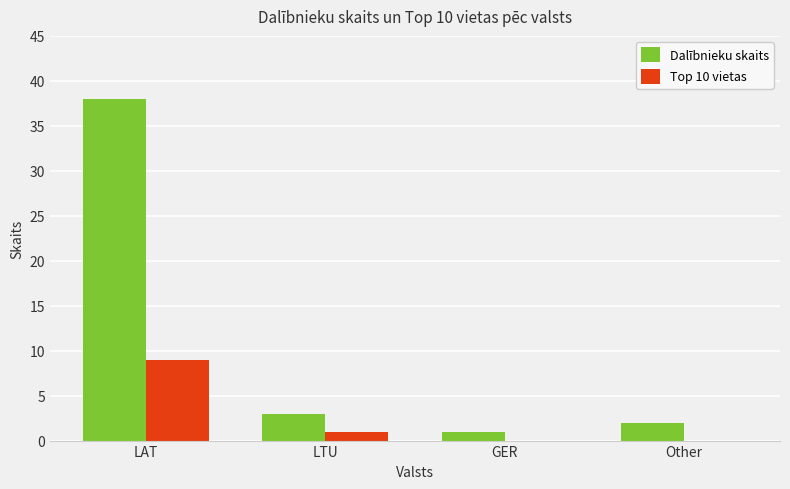

What is the highest value of the Top 10 vietas series?

9